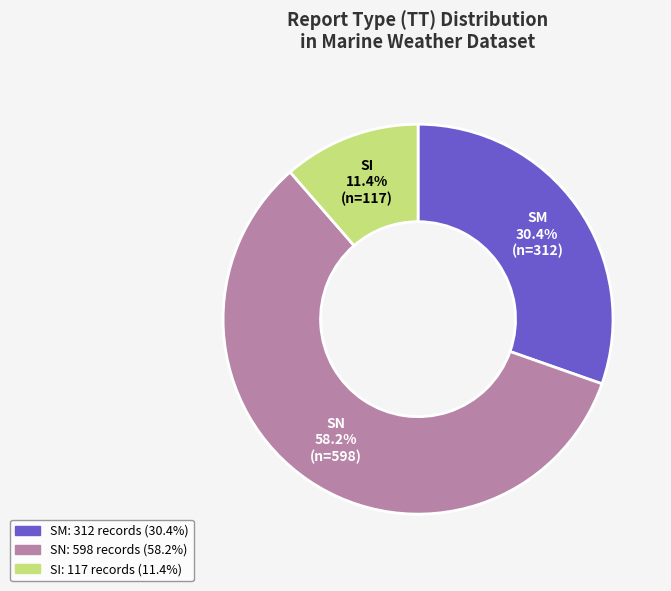

To the nearest percent, what portion does SI represent?

11%